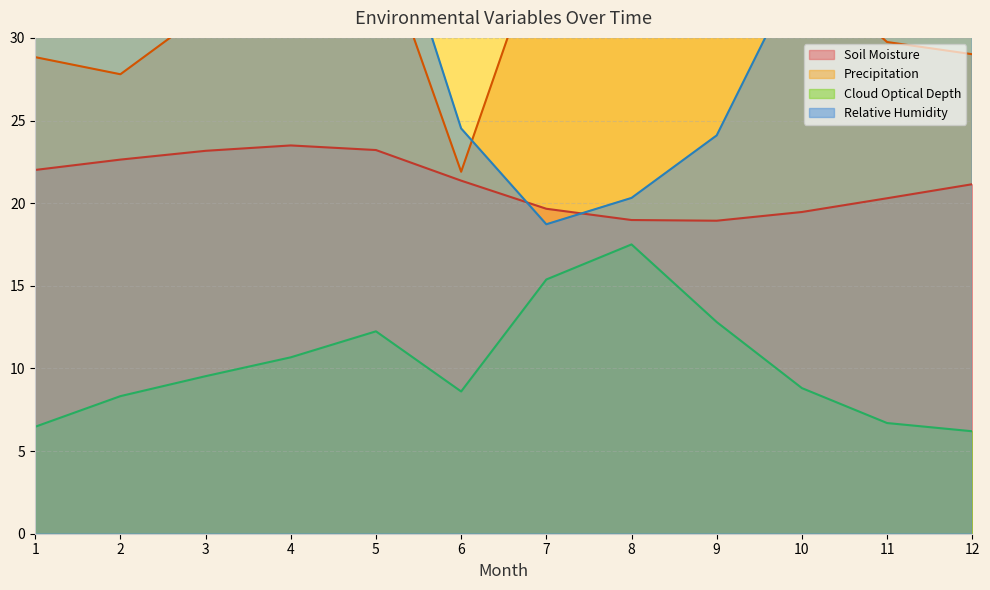

What is the maximum value shown in the chart?

58.7